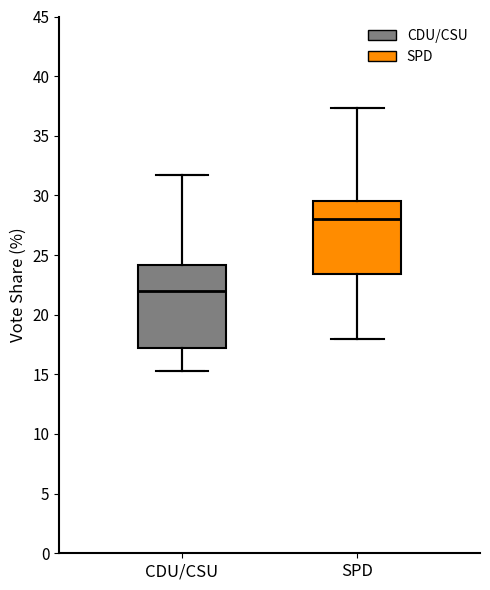

Where does the upper whisker of the box for CDU/CSU end on the y-axis? The values are not printed on the chart, so give them approximately, as read against the axis.

31.5